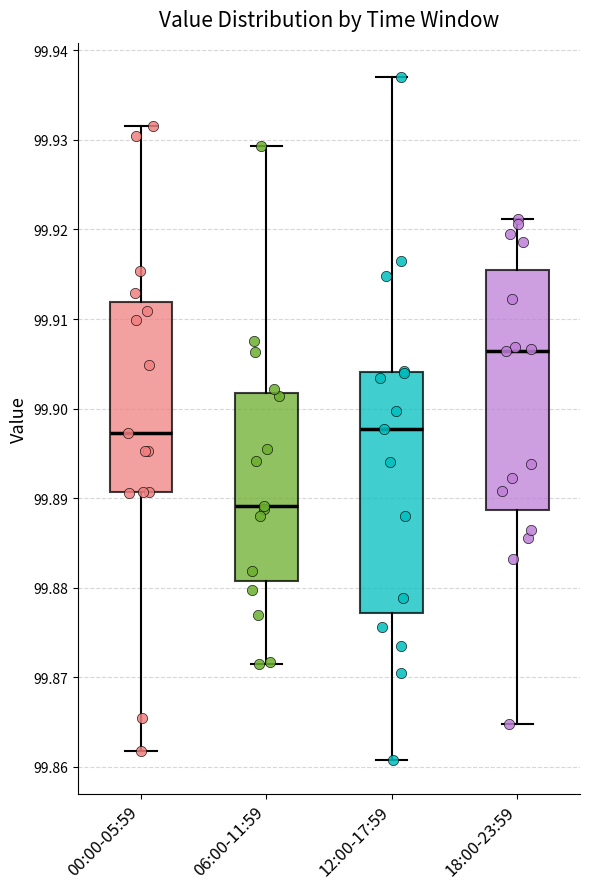

Which box has the lowest median line?

06:00-11:59